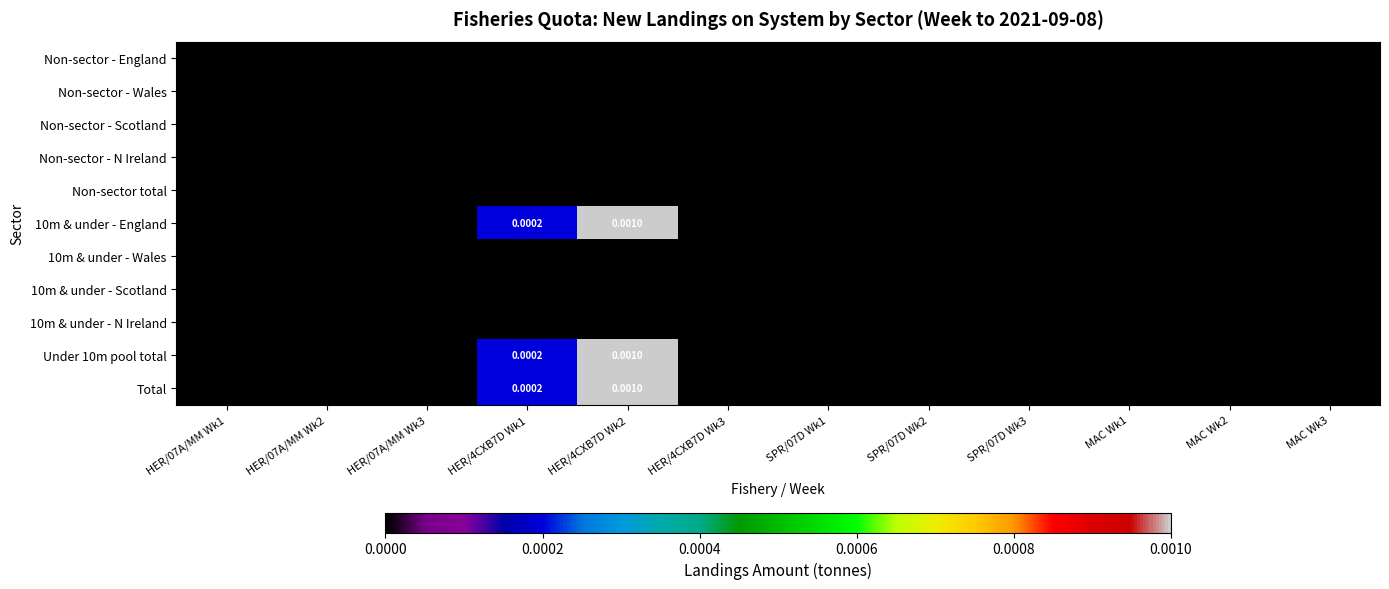

The Non-sector total series shows 0.0 at SPR/07D Wk2. True or false?

True